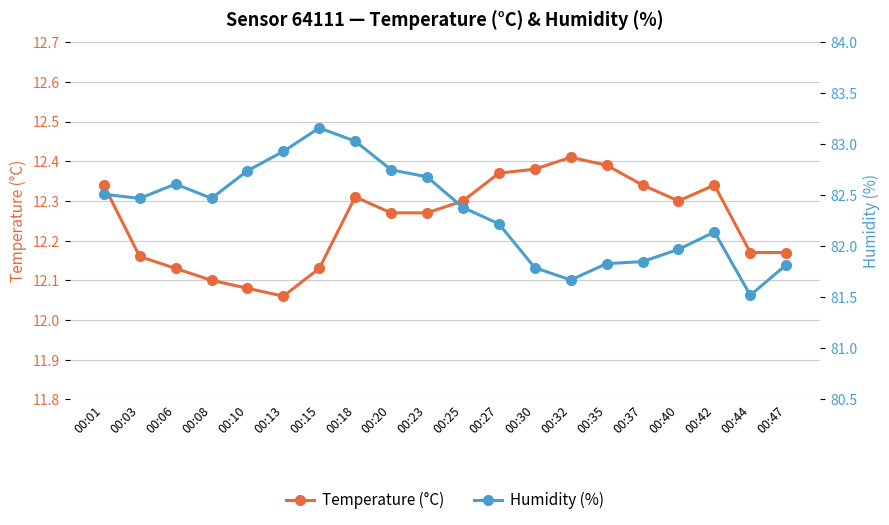

At how many categories does at least one series exceed 68?

20